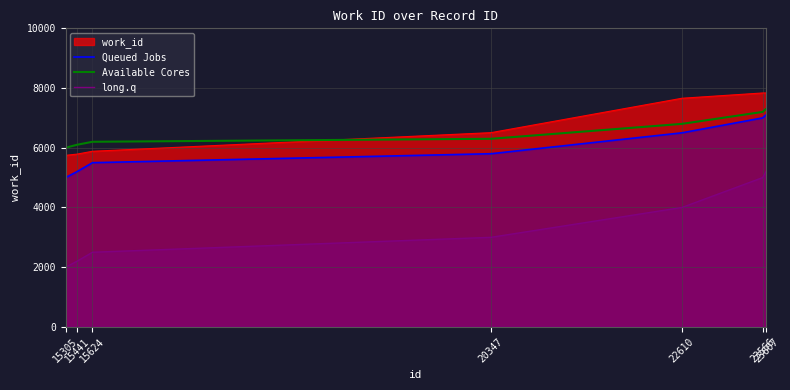

Which series has the largest range (max minus min)?

long.q